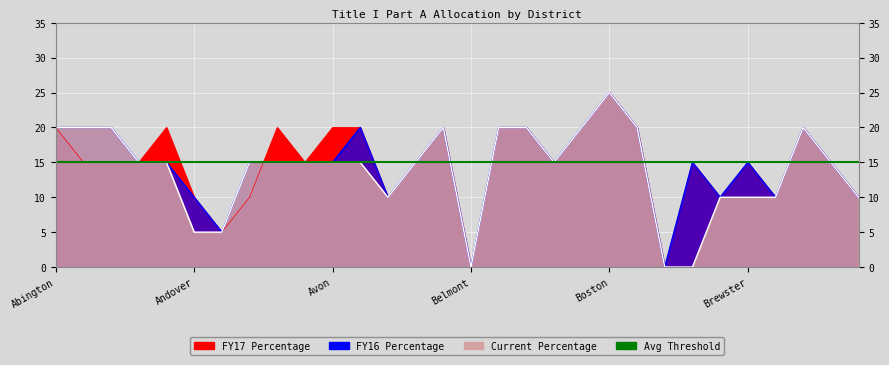

Is it true that Current Percentage equals 17 at Braintree?

False